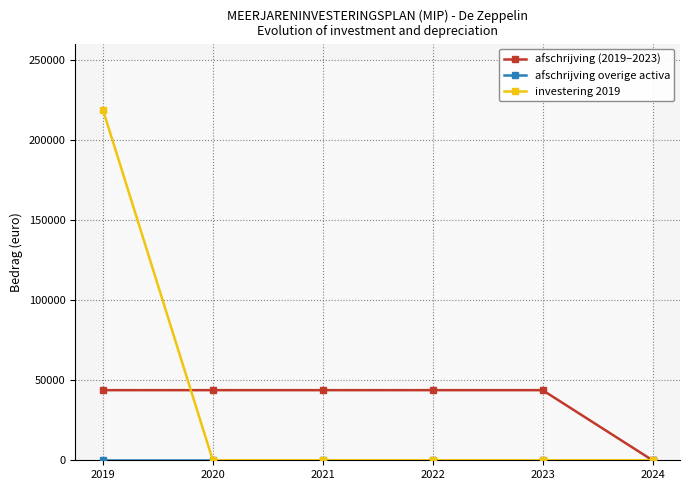

How many positive values does the investering 2019 series have?

1